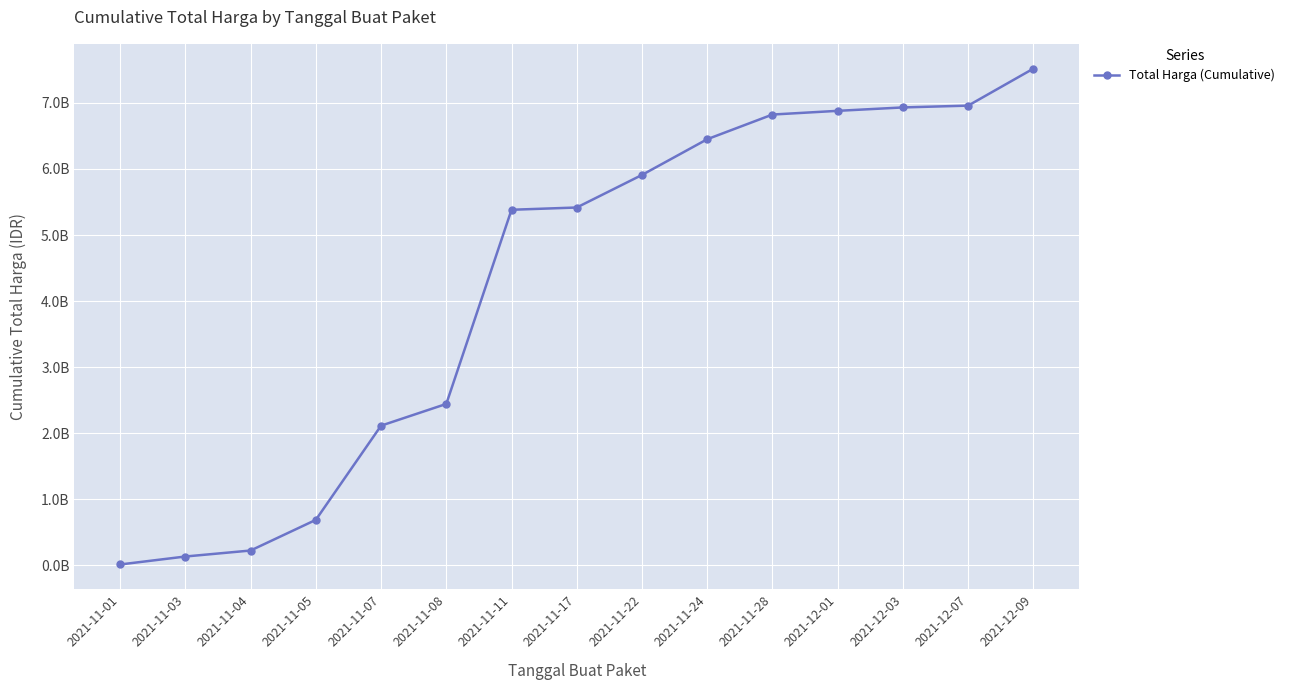

What is the label of the 9th point from the left?

2021-11-22